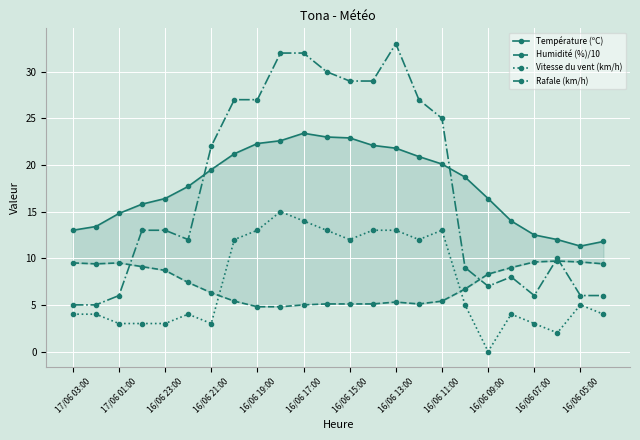

What is the highest value of the Rafale (km/h) series?

33